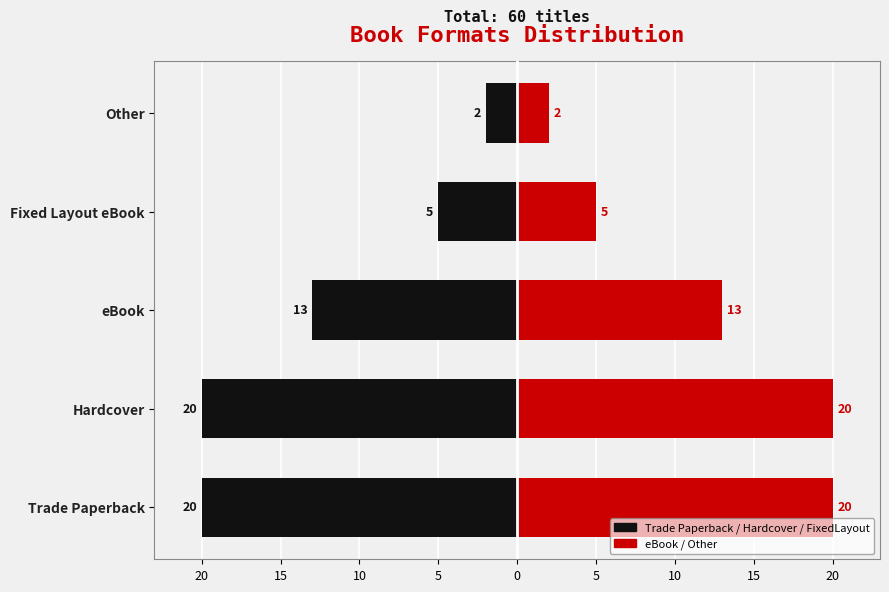

Between eBook and Trade Paperback, which is larger?

eBook